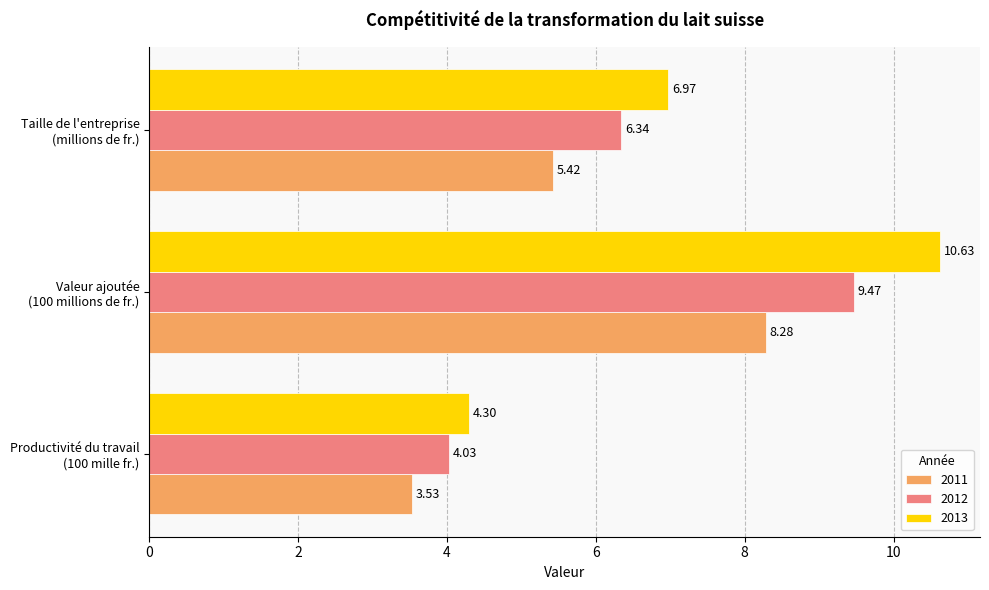

What is the average value of the 2012 series?

6.6